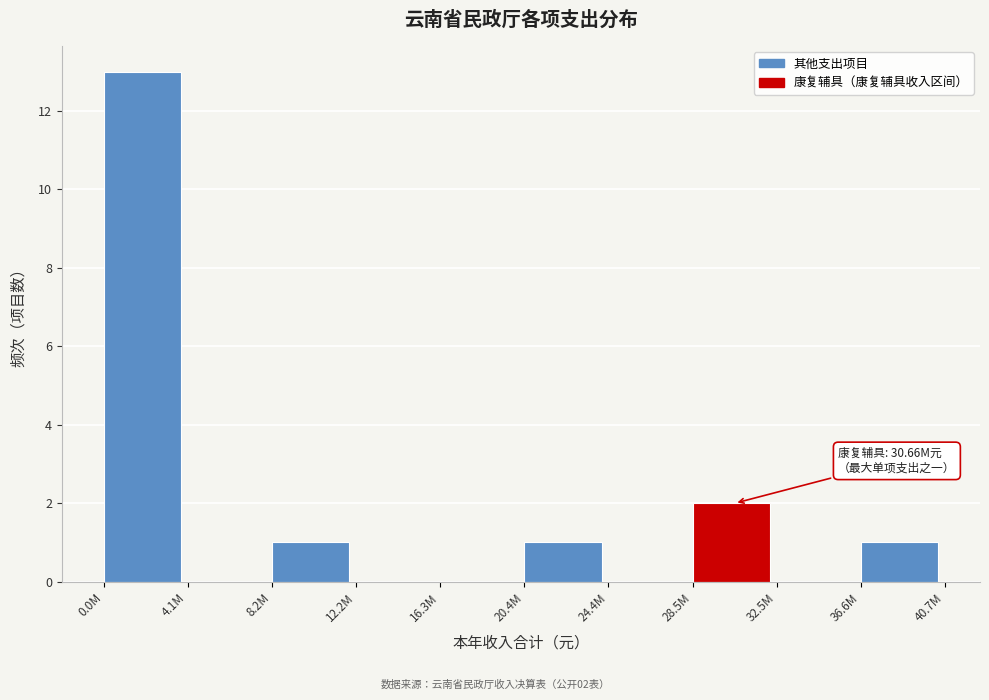

Reading left to right, what are all the values shown in this chart?

0.0M=13	4.1M=0	8.2M=1	12.2M=0	16.3M=0	20.4M=1	24.4M=0	28.5M=2	32.5M=0	36.6M=1